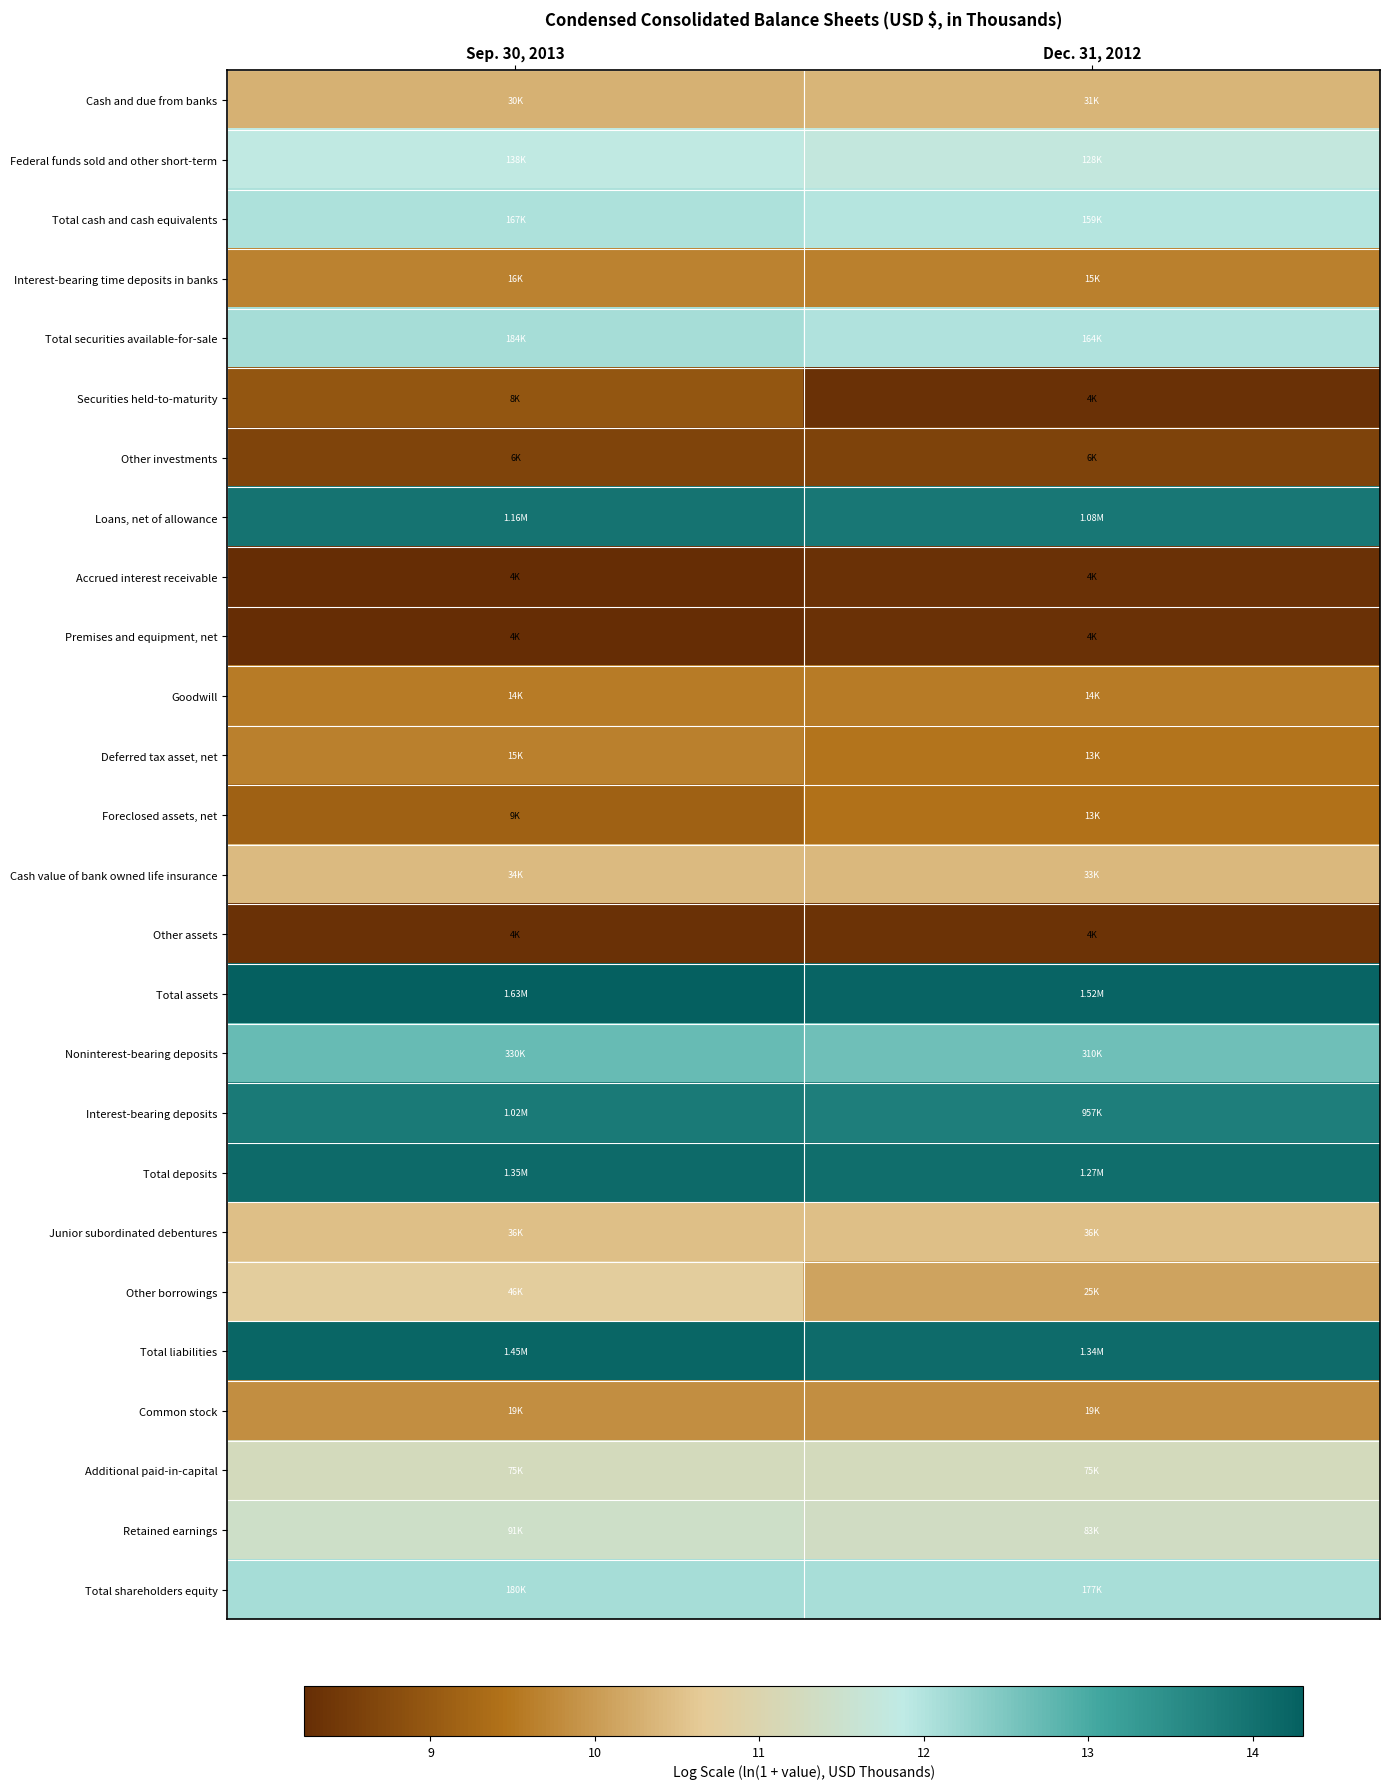

What is the spread (max minus min) of values at Dec. 31, 2012?

5.9